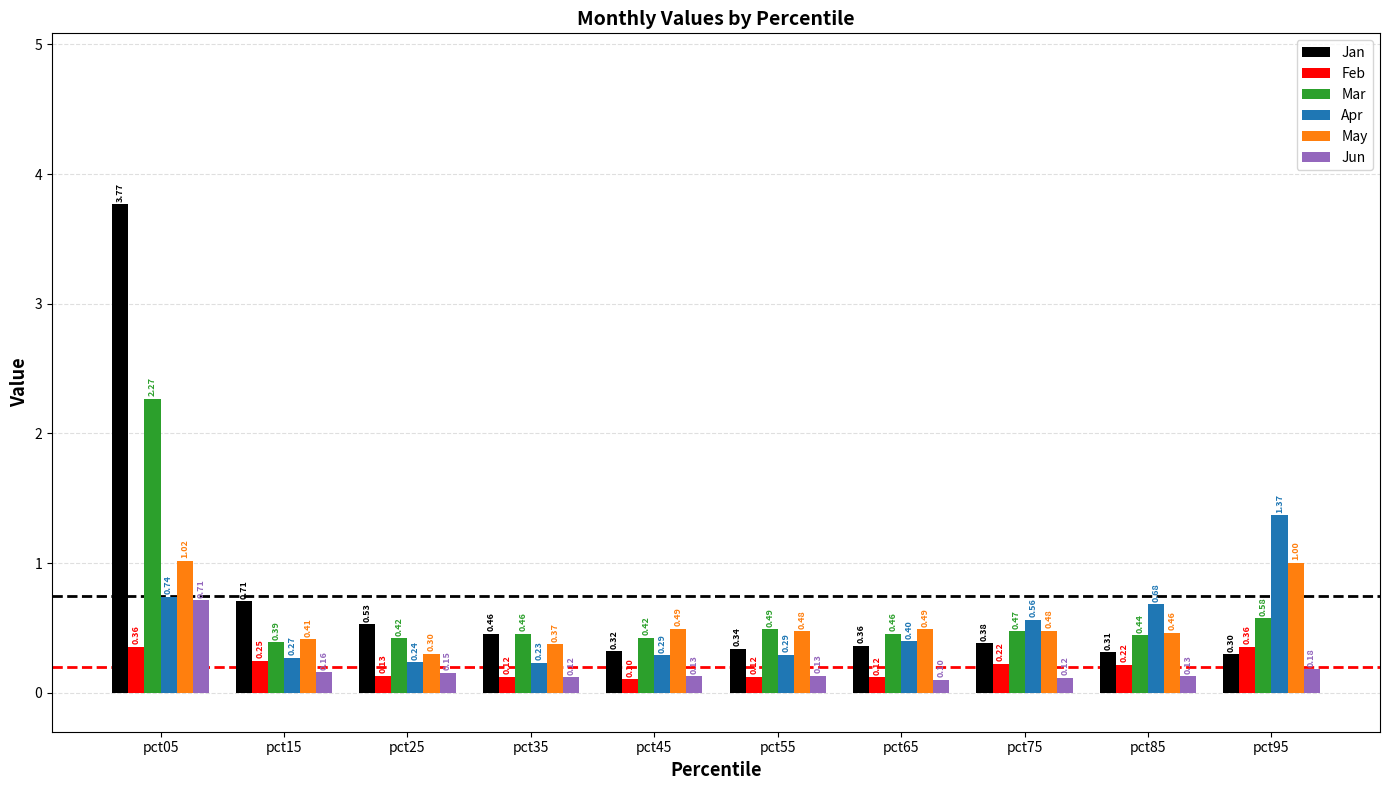

How many bars are there in total?

60